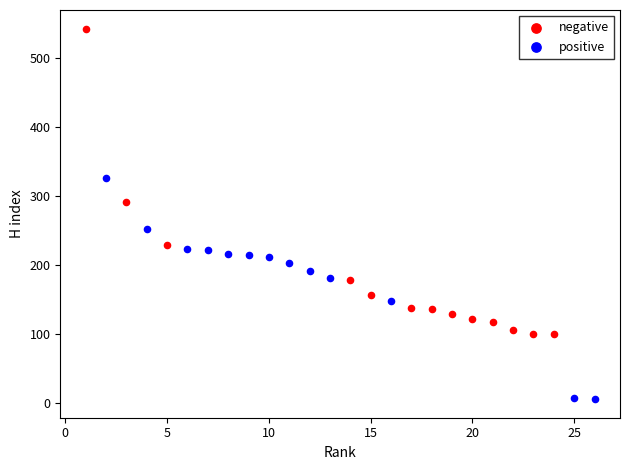

Which series contains the highest Y value?

negative